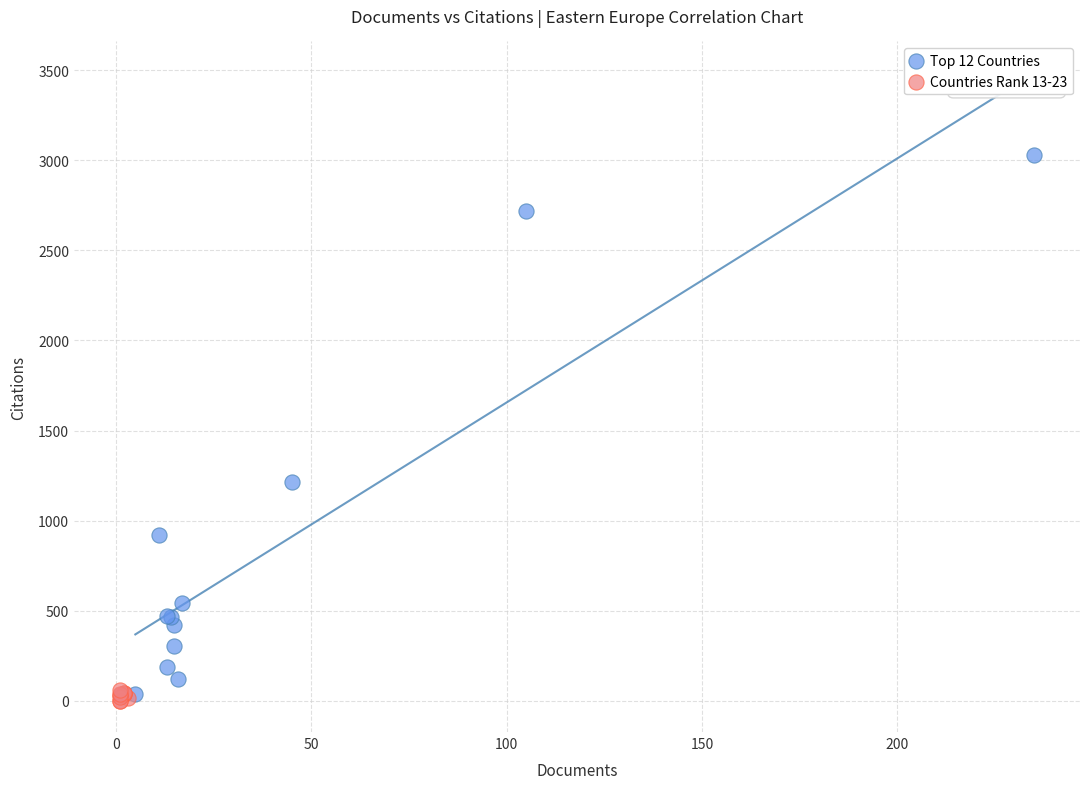

Which series reaches the minimum Y coordinate?

Countries Rank 13-23